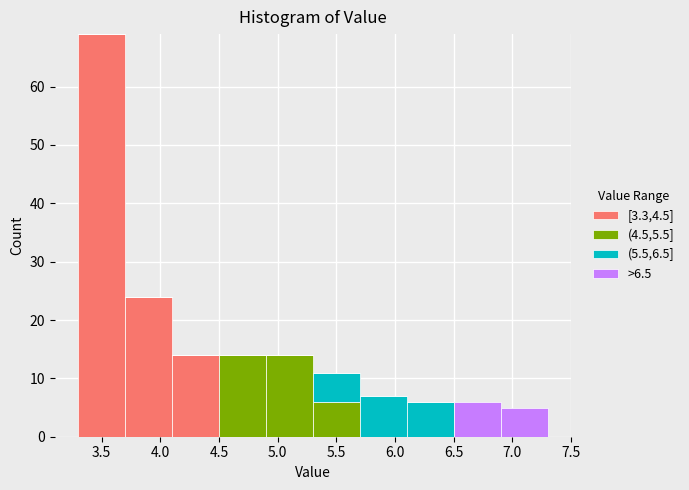

What is the total height of the stacked bar covering 3.3 to 3.7 on the x-axis? The values are not printed on the chart, so give them approximately, as read against the axis.

69